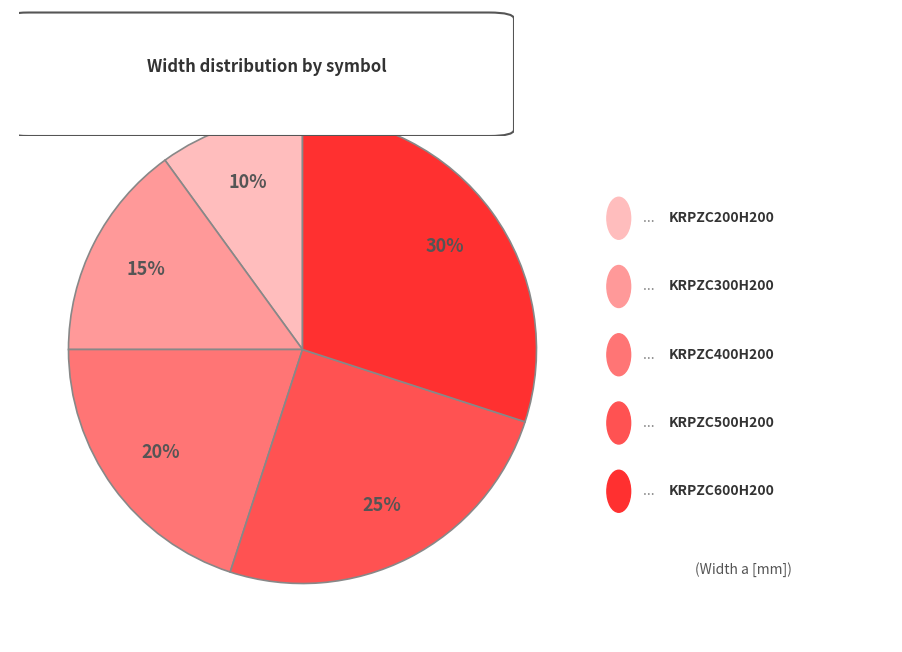

To the nearest percent, what is the difference between the largest and smallest slice percentages?

20%